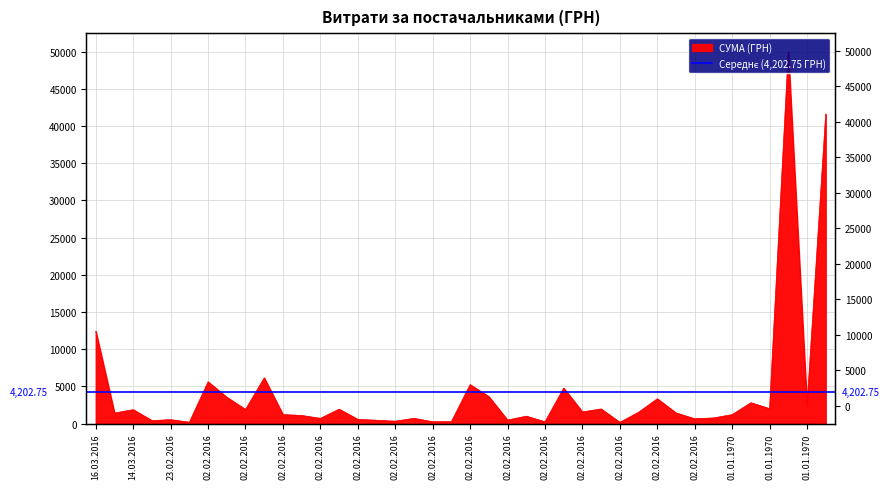

What is the label of the 10th point from the left?

02.02.2016